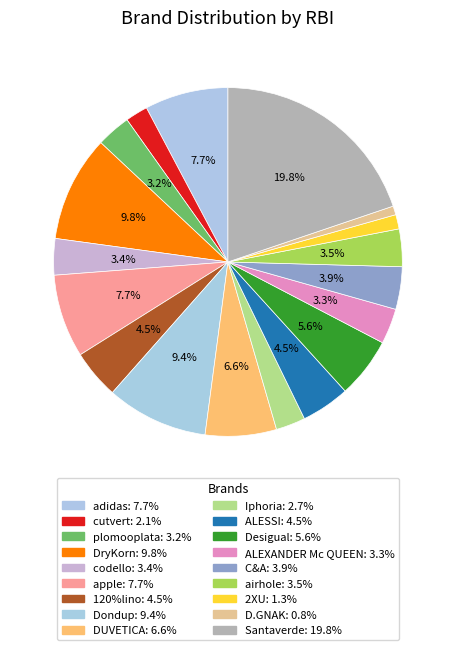

Count the number of slices in the pie.

18